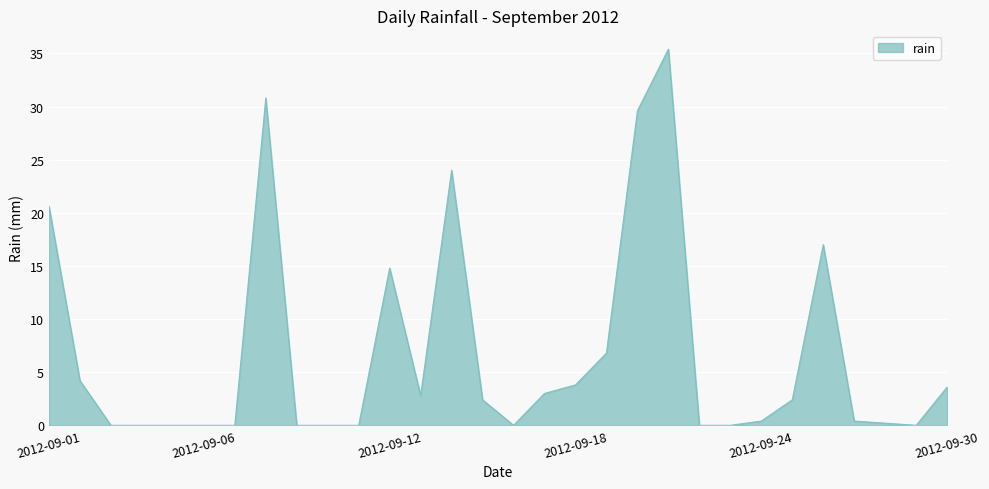

What is the maximum value shown in the chart?

35.4